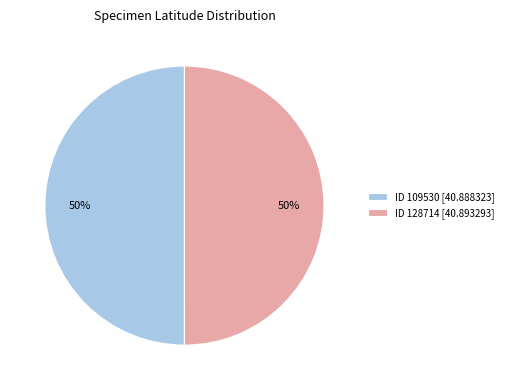

Is it true that ID 109530 [40.888323] is 50% of the pie?

True